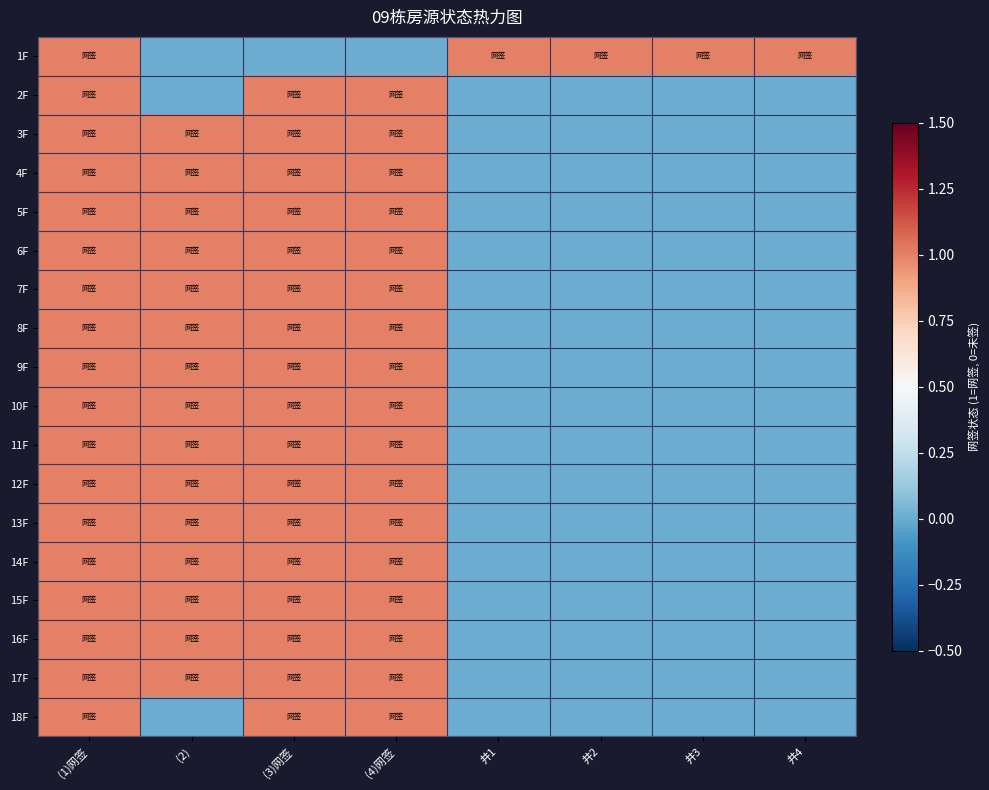

List the series in order of their peak value, highest first.

1F, 2F, 3F, 4F, 5F, 6F, 7F, 8F, 9F, 10F, 11F, 12F, 13F, 14F, 15F, 16F, 17F, 18F